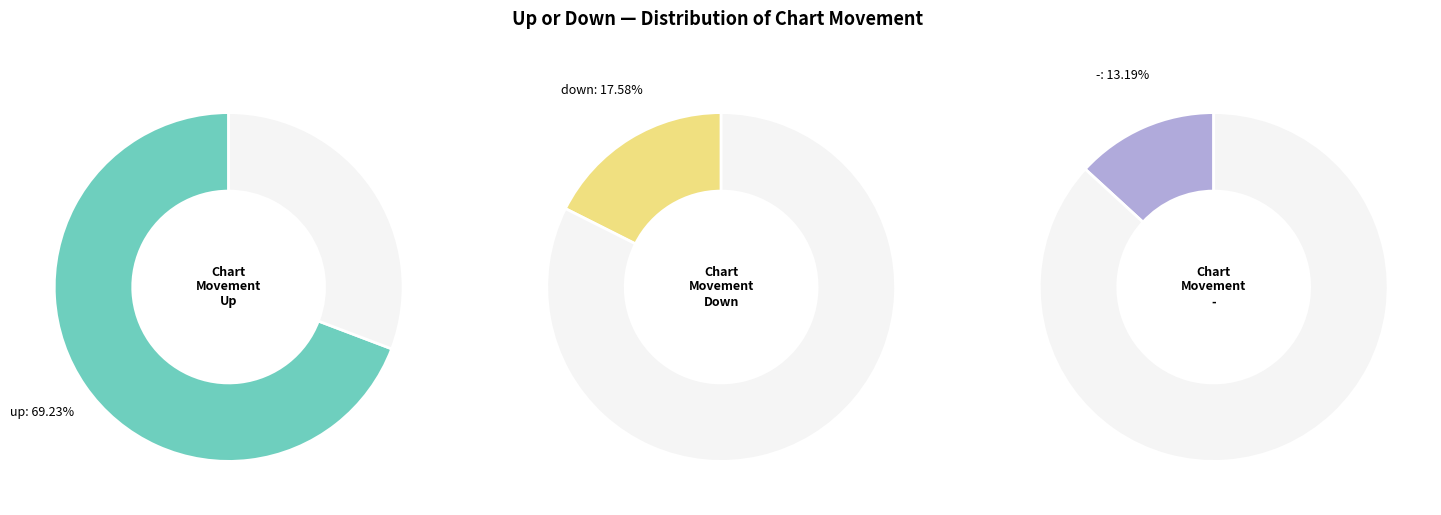

What percentage is the up slice, to the nearest percent?

69%